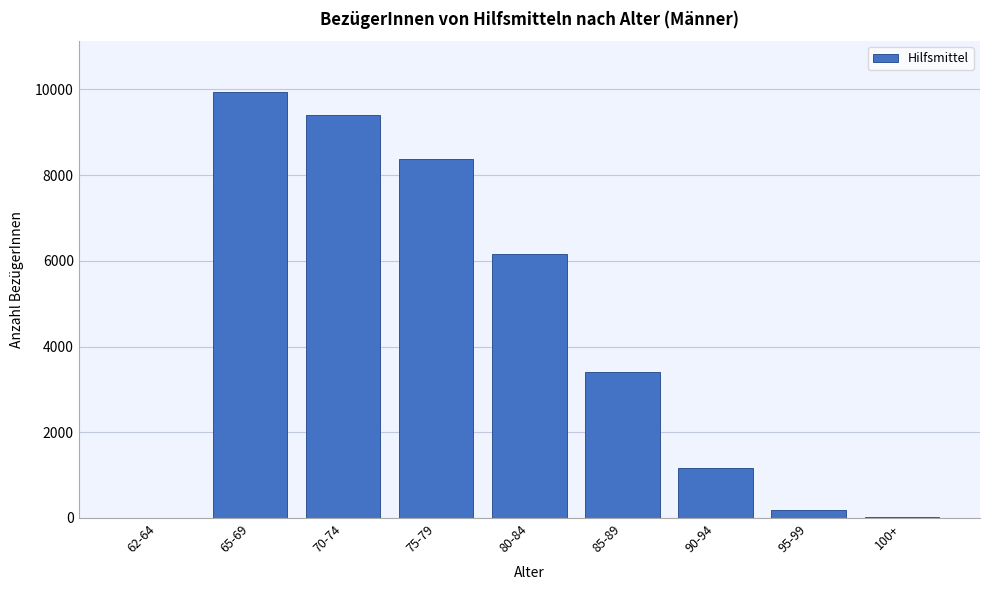

What is the ratio of the value at 75-79 to the value at 85-89?

2.5